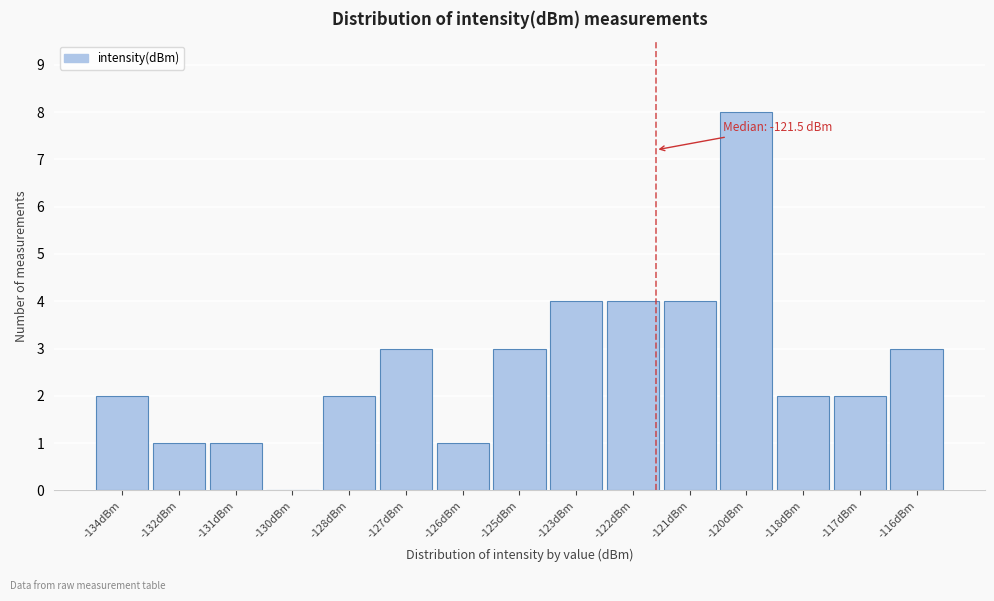

Reading left to right, what are all the values shown in this chart?

-134dBm=2	-132dBm=1	-131dBm=1	-130dBm=0	-128dBm=2	-127dBm=3	-126dBm=1	-125dBm=3	-123dBm=4	-122dBm=4	-121dBm=4	-120dBm=8	-118dBm=2	-117dBm=2	-116dBm=3